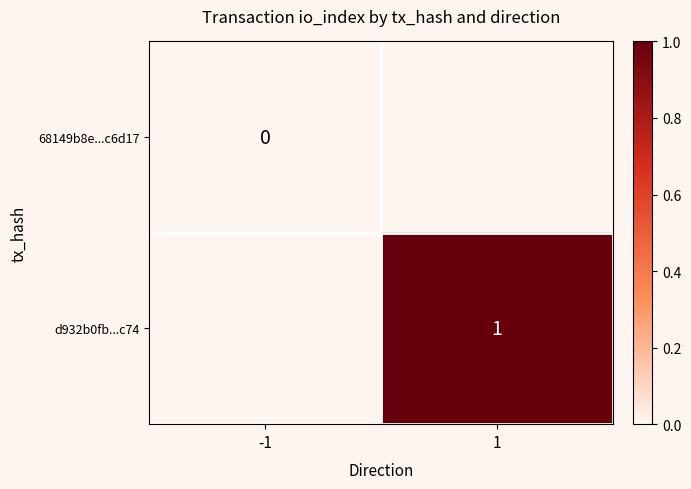

At which category does the chart reach its peak across all series?

1